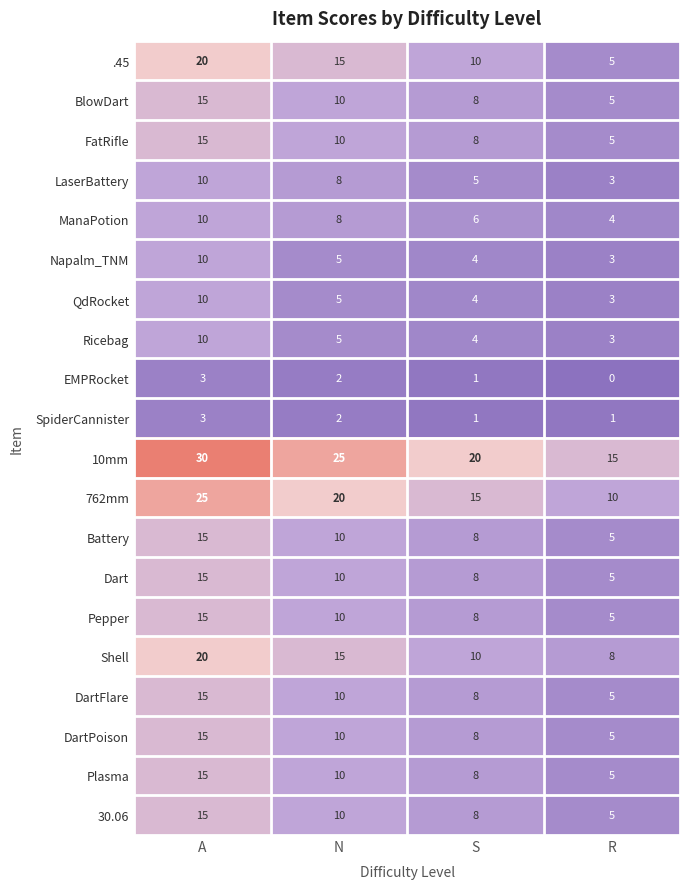

What is the greatest value displayed?

30